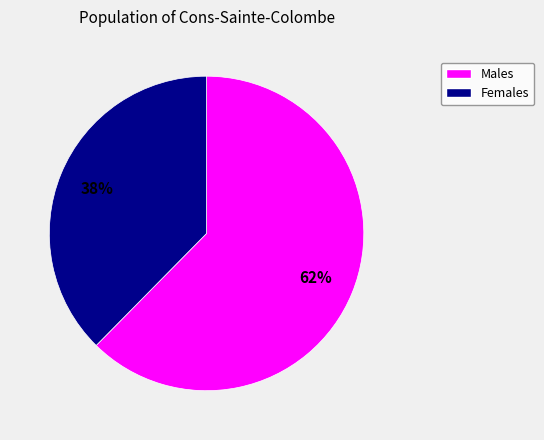

Is there a majority slice in this chart?

Yes